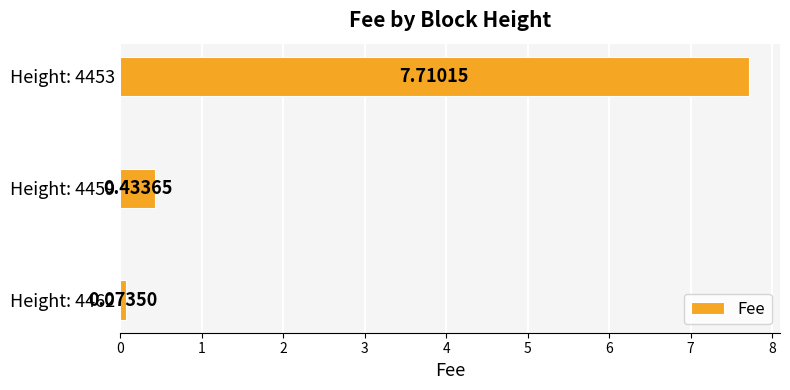

Rank the categories by value from lowest to highest.

Height: 4462, Height: 4459, Height: 4453